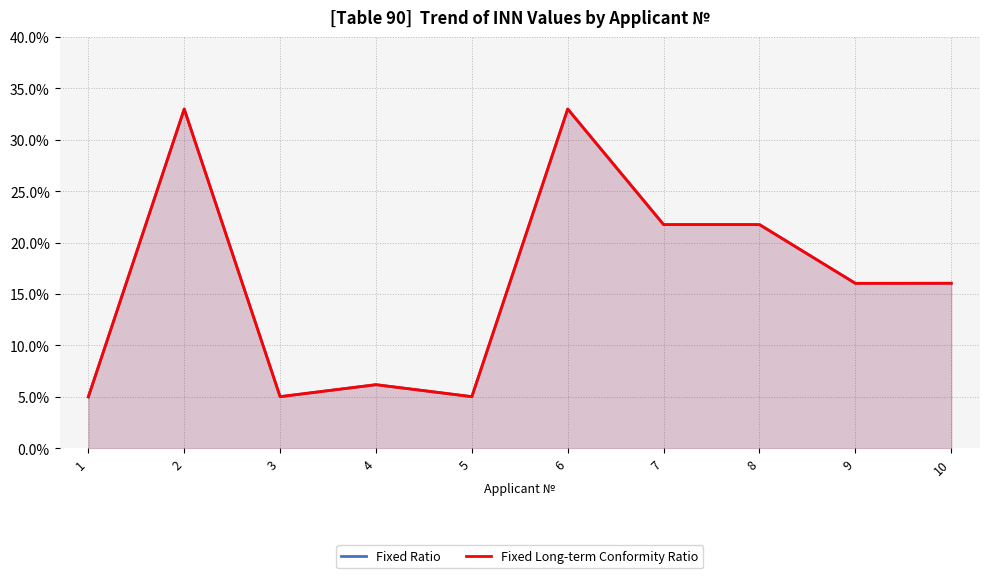

What is the difference between the maximum and minimum values in the Fixed Long-term Conformity Ratio series?

0.3